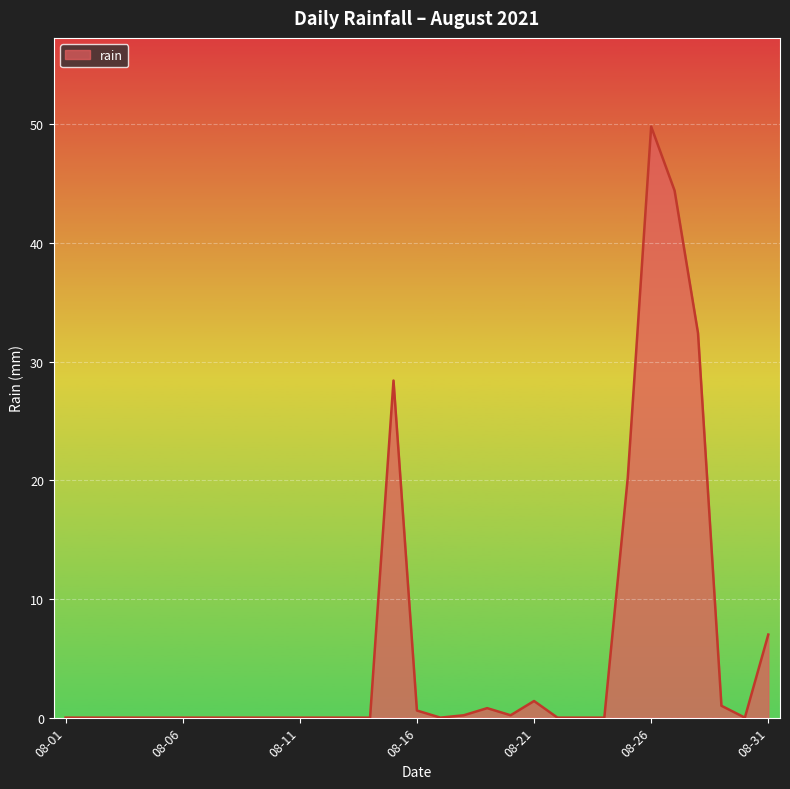

How many lines are shown in the chart?

1